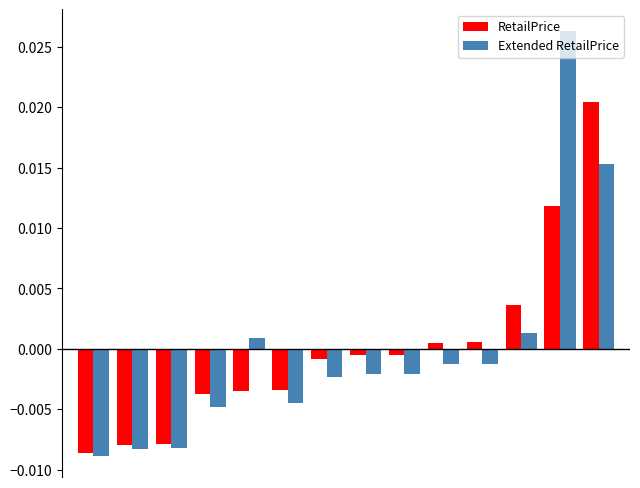

At how many categories does at least one series exceed 0?

6